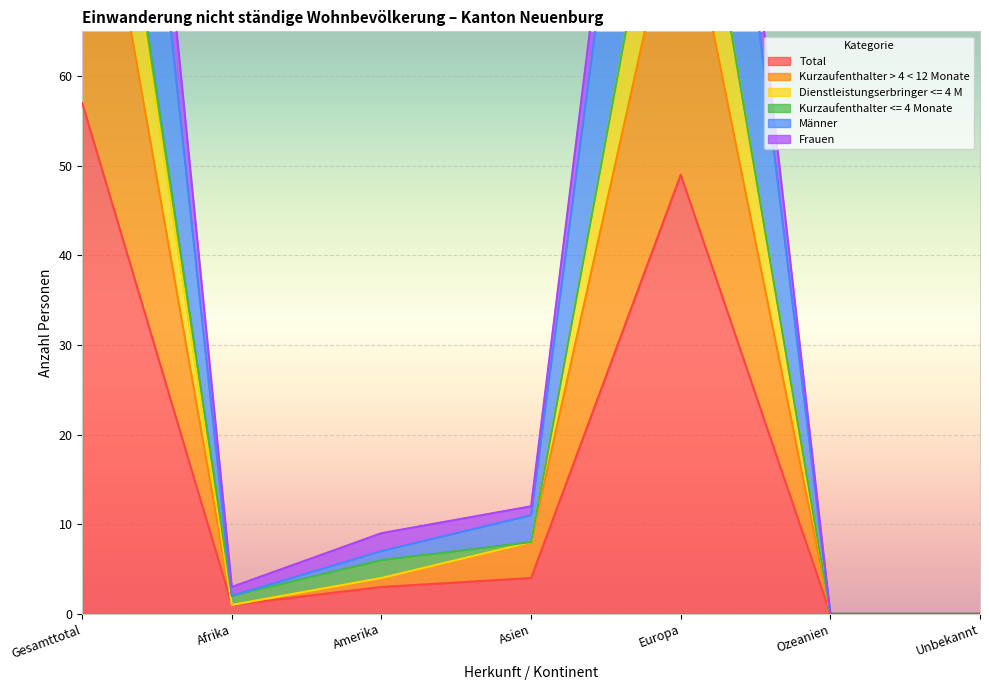

Which series has the largest range (max minus min)?

Frauen